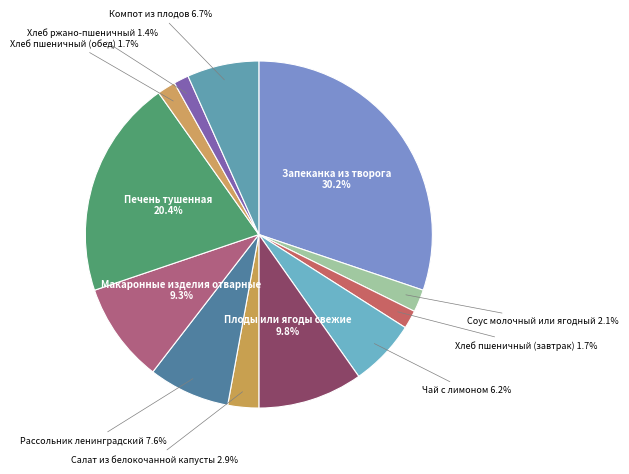

Is there any slice that represents more than half of the pie?

No